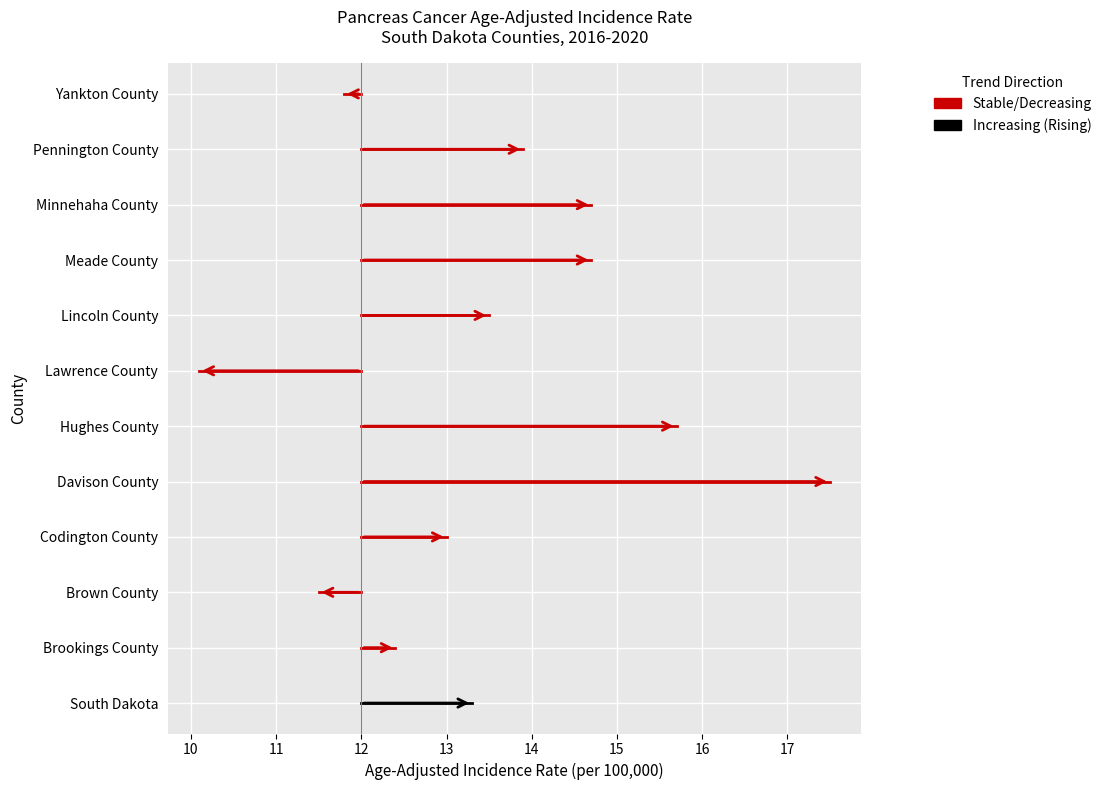

What is the average value?

13.5